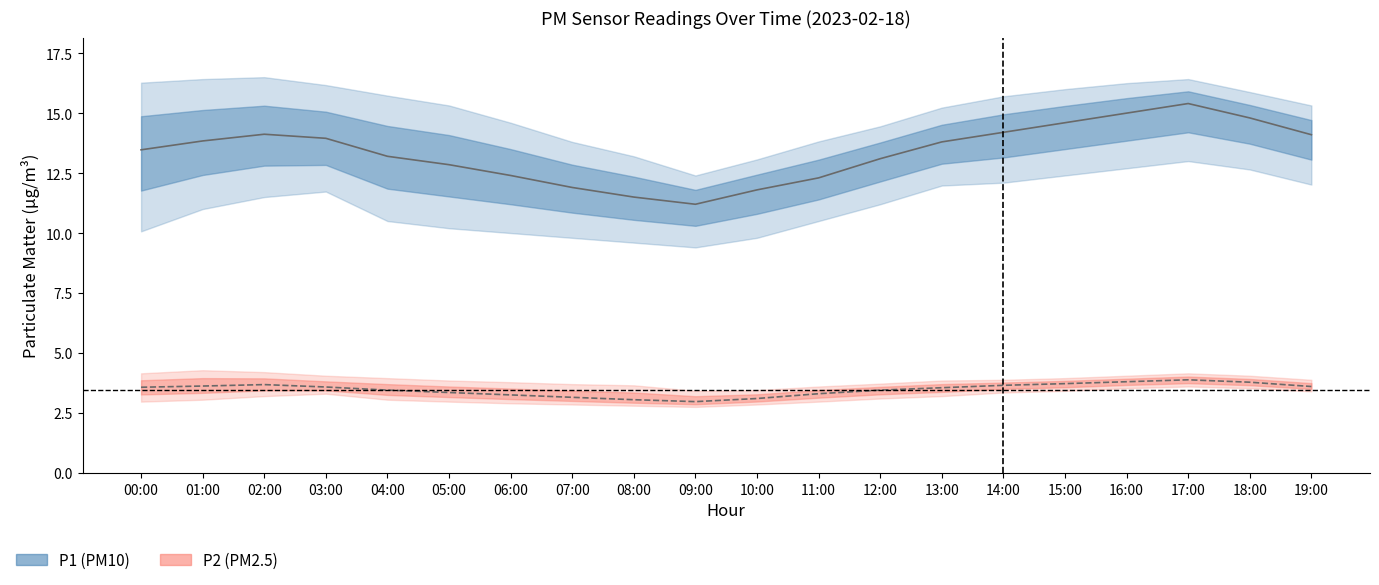

True or false: P1 has a value of 7.5 at 03:00.

False